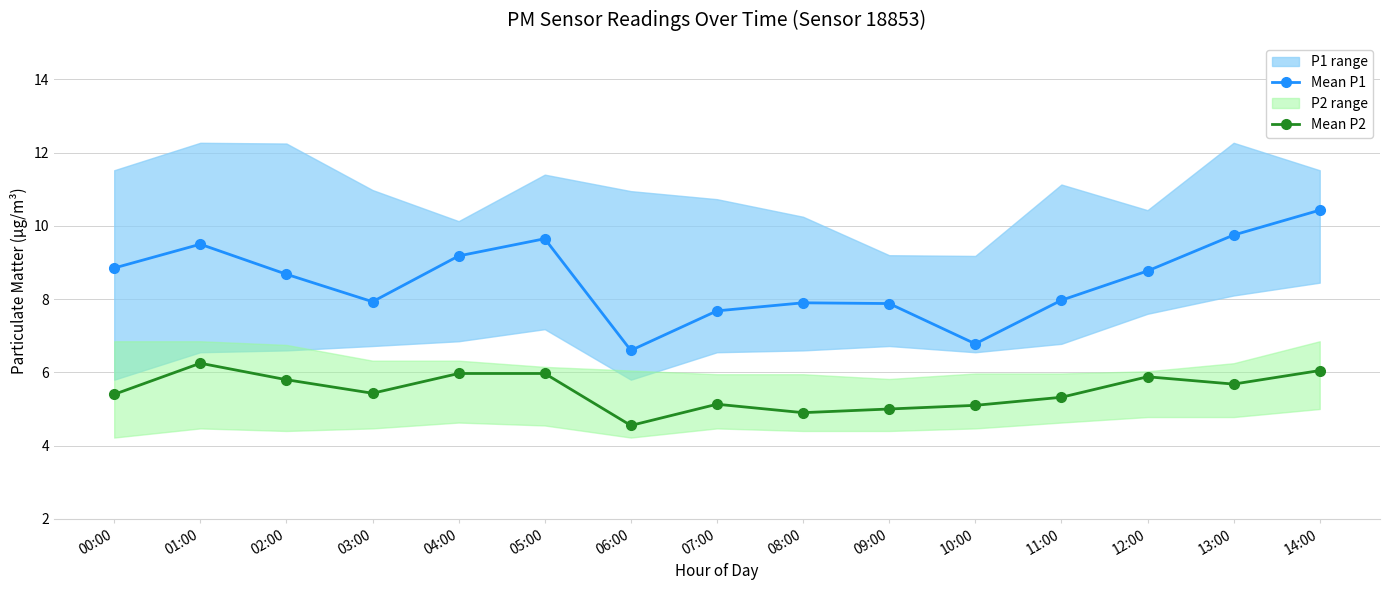

How many categories are shown in the chart?

15